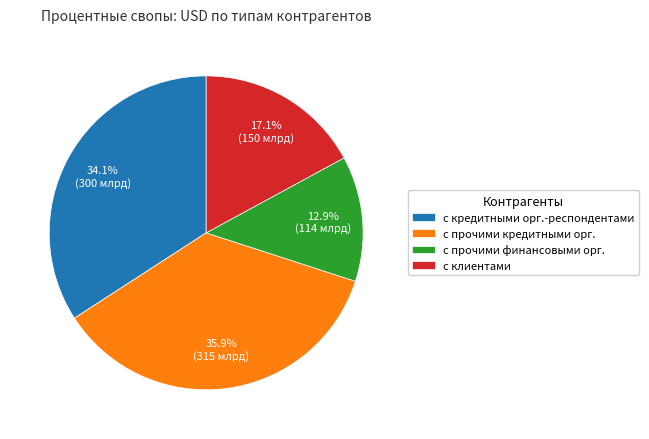

Is there any slice that represents more than half of the pie?

No